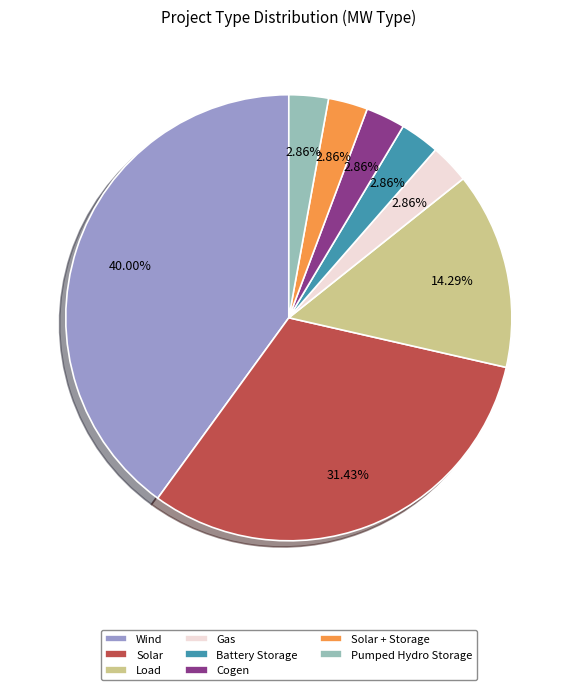

What is the largest slice in the pie chart?

Wind